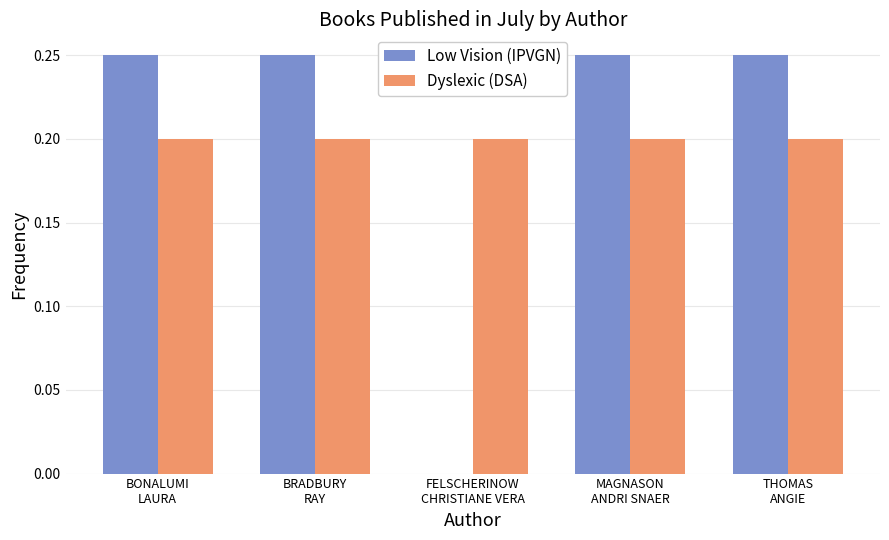

What is the approximate value of Dyslexic (DSA) at BONALUMI
LAURA?

0.2